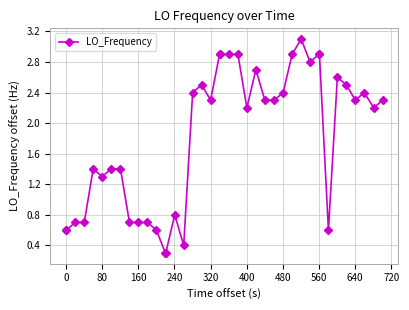

What is the value of the 27th point from the left?

2.3